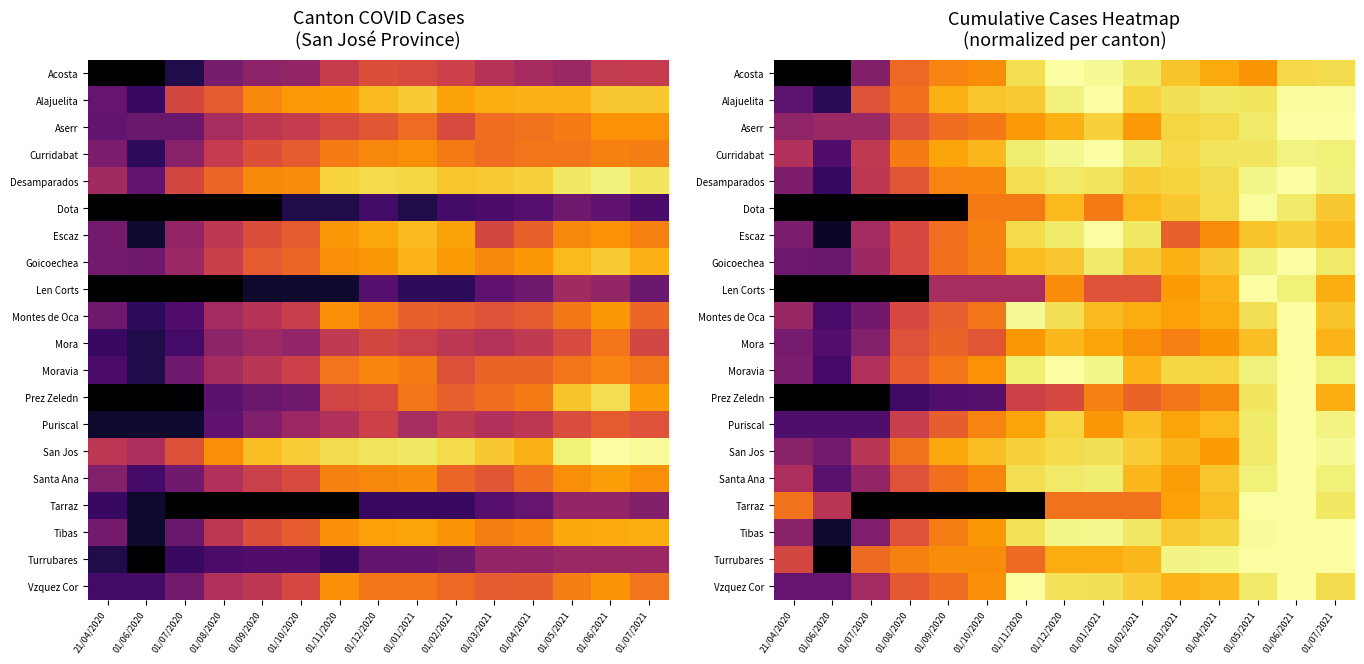

At which label does Acosta reach its minimum?

21/04/2020